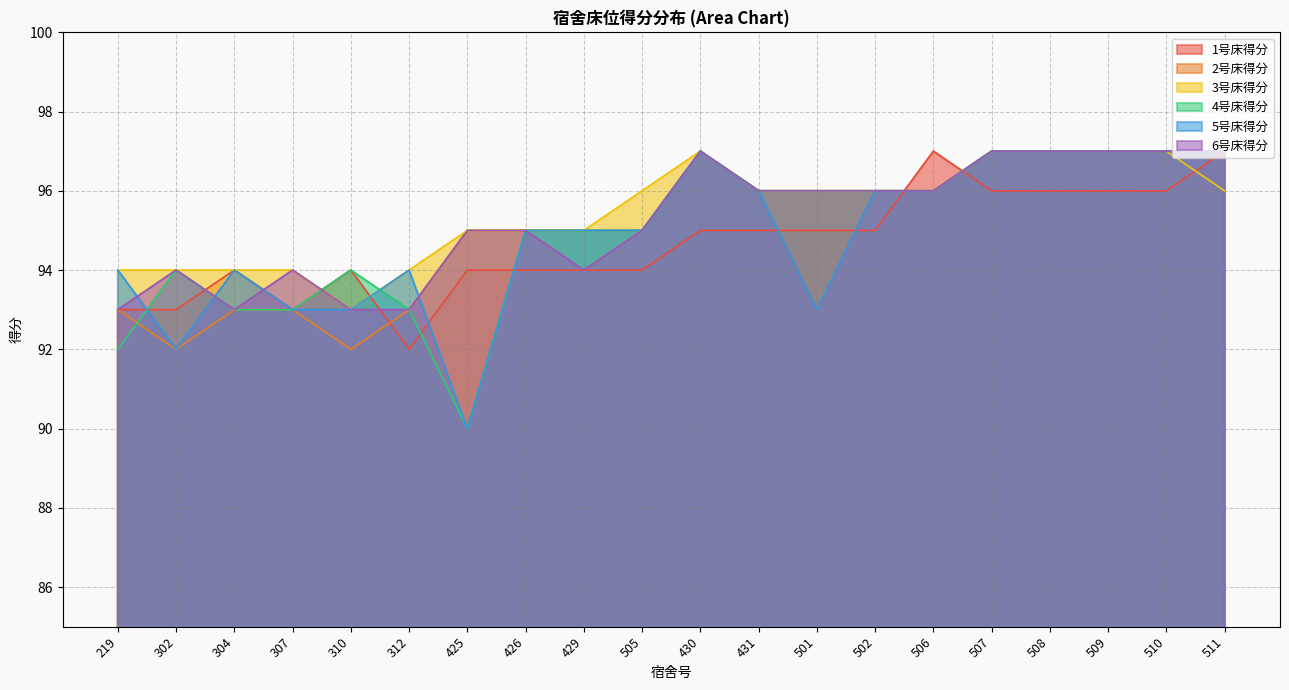

What are all the series names shown in the legend?

1号床得分, 2号床得分, 3号床得分, 4号床得分, 5号床得分, 6号床得分